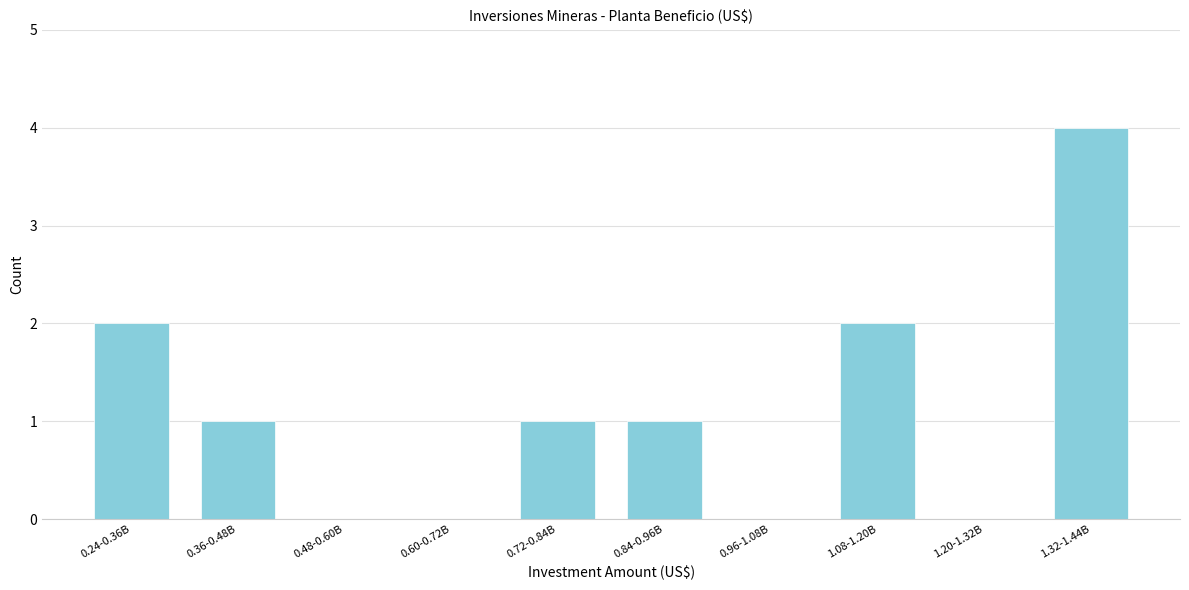

Reading left to right, list all the values displayed in this chart.

0.24-0.36B=2	0.36-0.48B=1	0.48-0.60B=0	0.60-0.72B=0	0.72-0.84B=1	0.84-0.96B=1	0.96-1.08B=0	1.08-1.20B=2	1.20-1.32B=0	1.32-1.44B=4